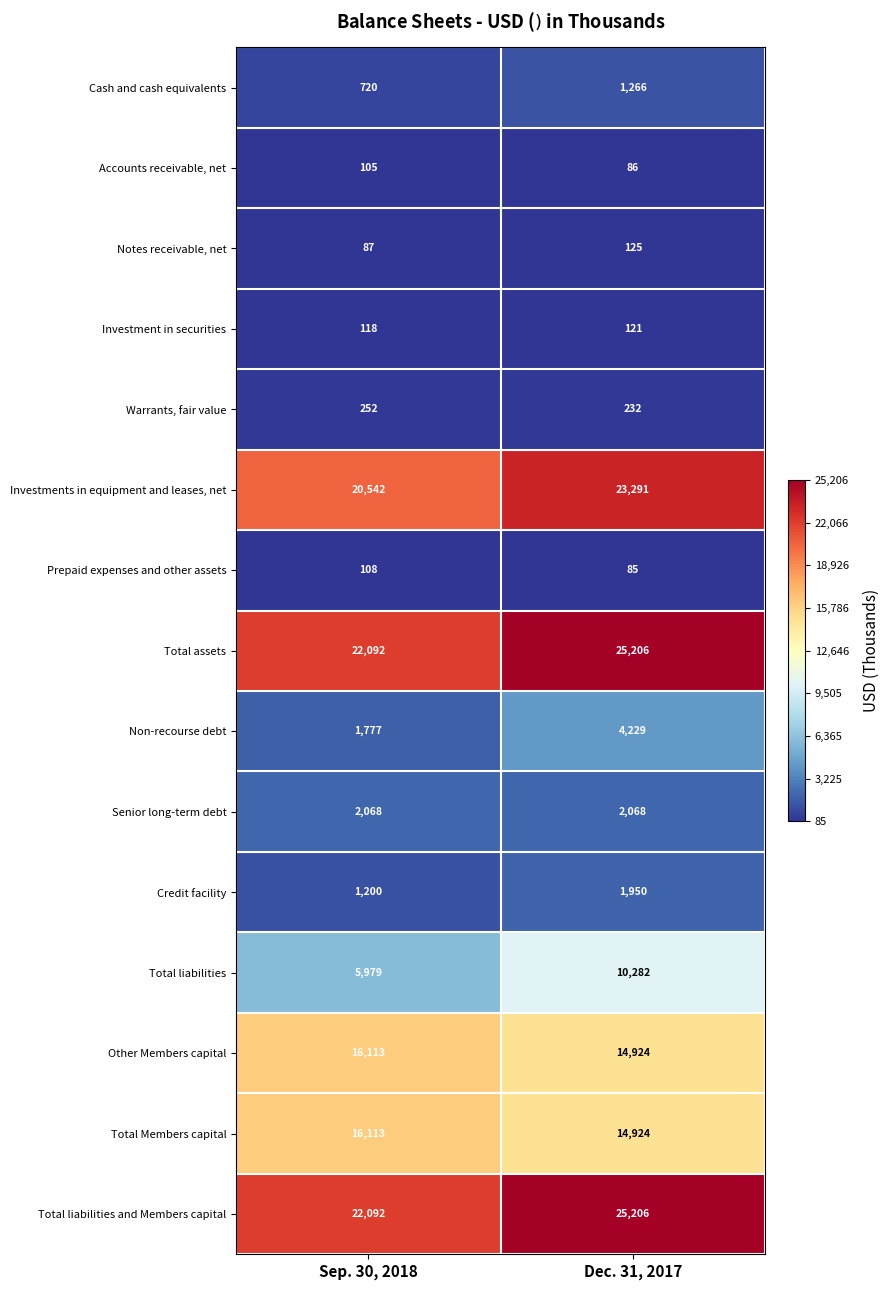

At Dec. 31, 2017, list the series in order from smallest to largest.

Prepaid expenses and other assets, Accounts receivable, net, Investment in securities, Notes receivable, net, Warrants, fair value, Cash and cash equivalents, Credit facility, Senior long-term debt, Non-recourse debt, Total liabilities, Other Members capital, Total Members capital, Investments in equipment and leases, net, Total assets, Total liabilities and Members capital